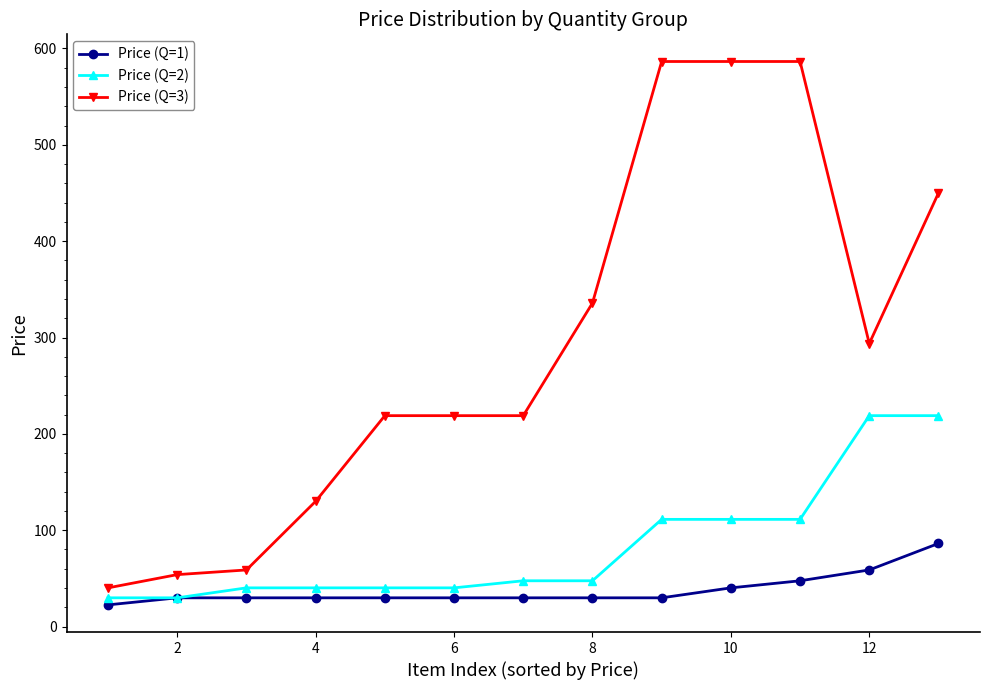

True or false: Price (Q=2) and Price (Q=3) cross at least once.

False